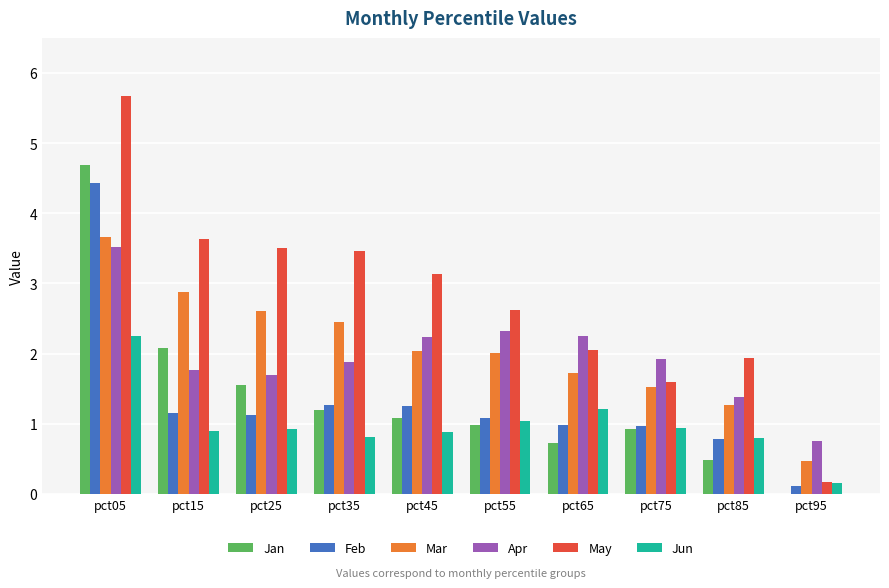

Is it true that Apr equals 1.2 at pct55?

False